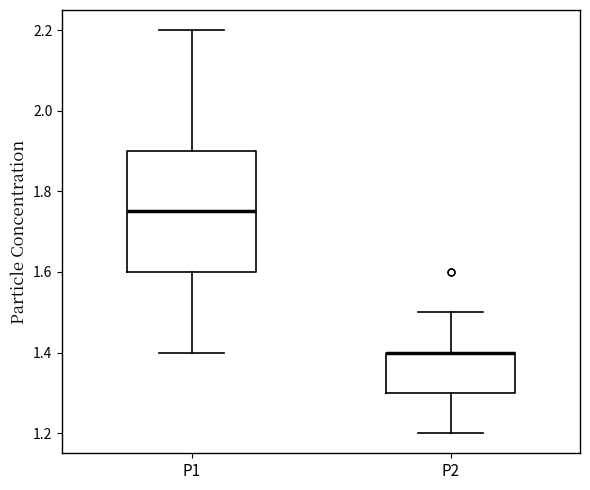

Where is the upper edge of the box for P1 on the y-axis? The values are not printed on the chart, so give them approximately, as read against the axis.

1.90